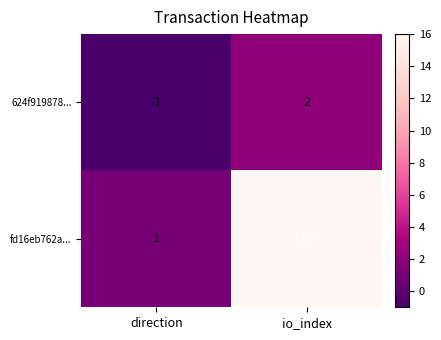

Which series has the largest total across all categories?

fd16eb762a...